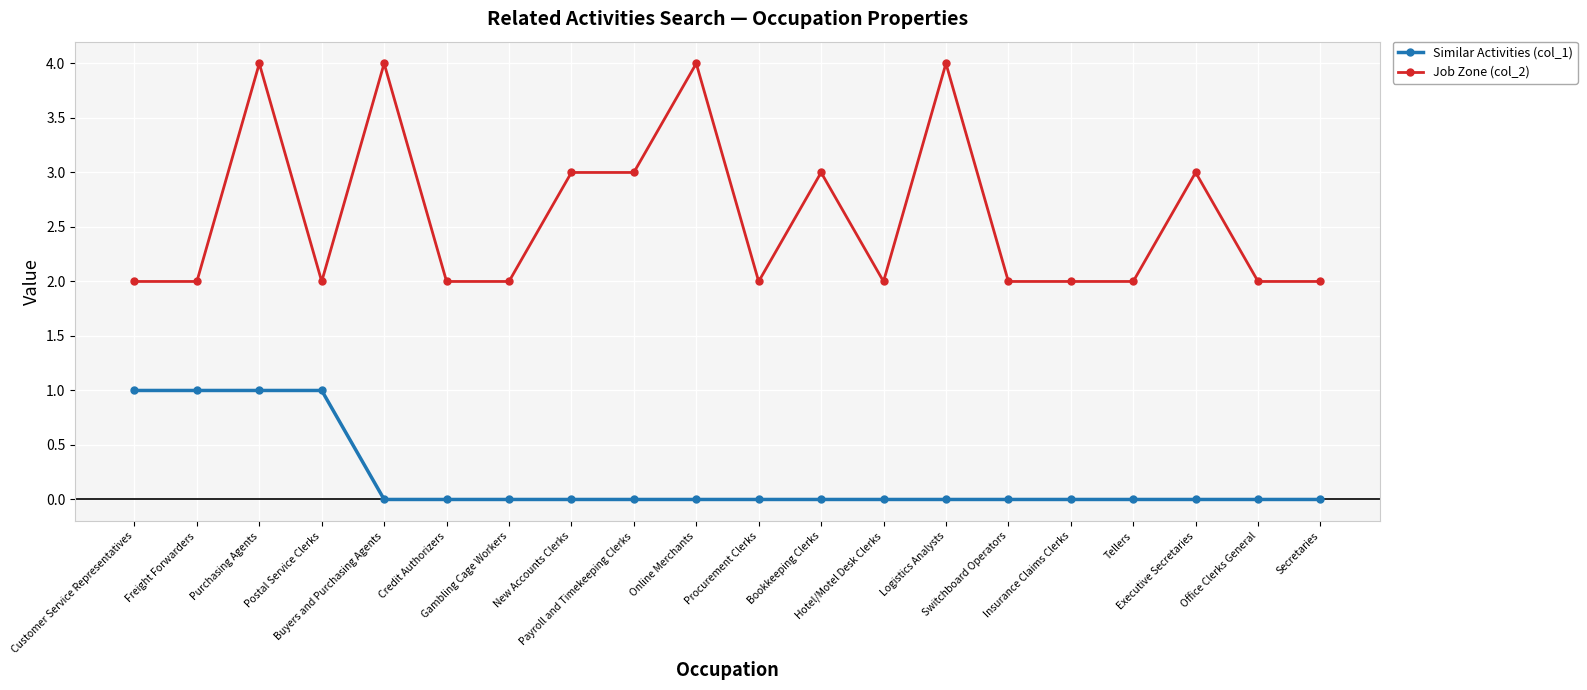

The value of Job Zone (col_2) at Purchasing Agents is 7. True or false?

False